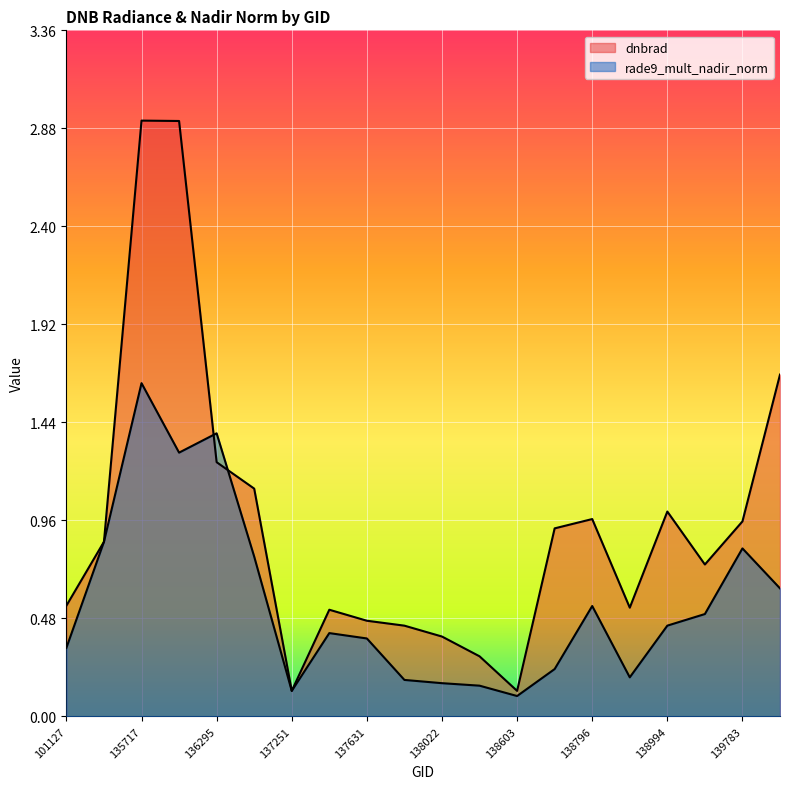

What is the value of the dnbrad point at the 5th from the left?

1.2